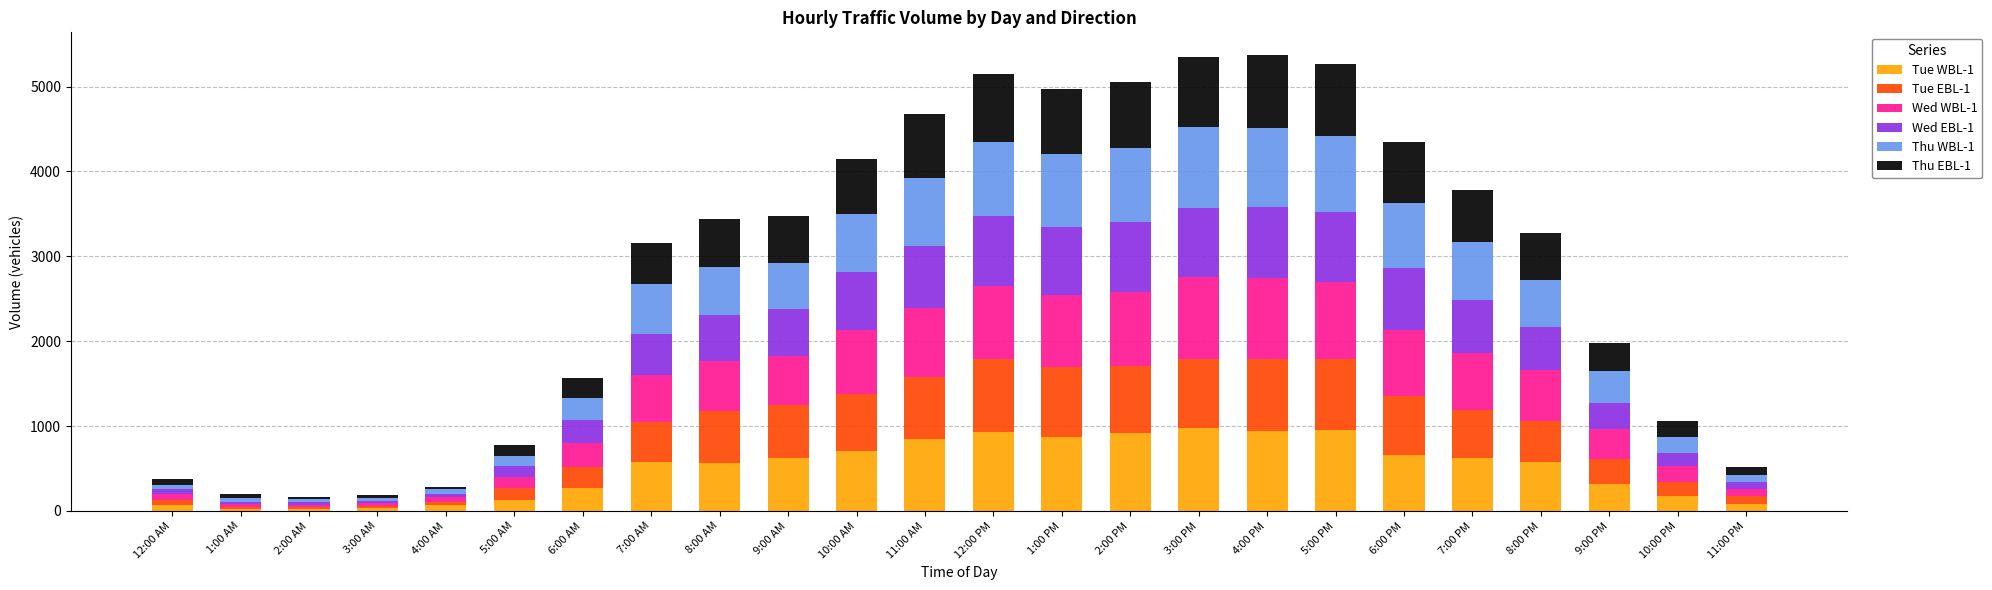

What are all the series names shown in the legend?

Tue WBL-1, Tue EBL-1, Wed WBL-1, Wed EBL-1, Thu WBL-1, Thu EBL-1